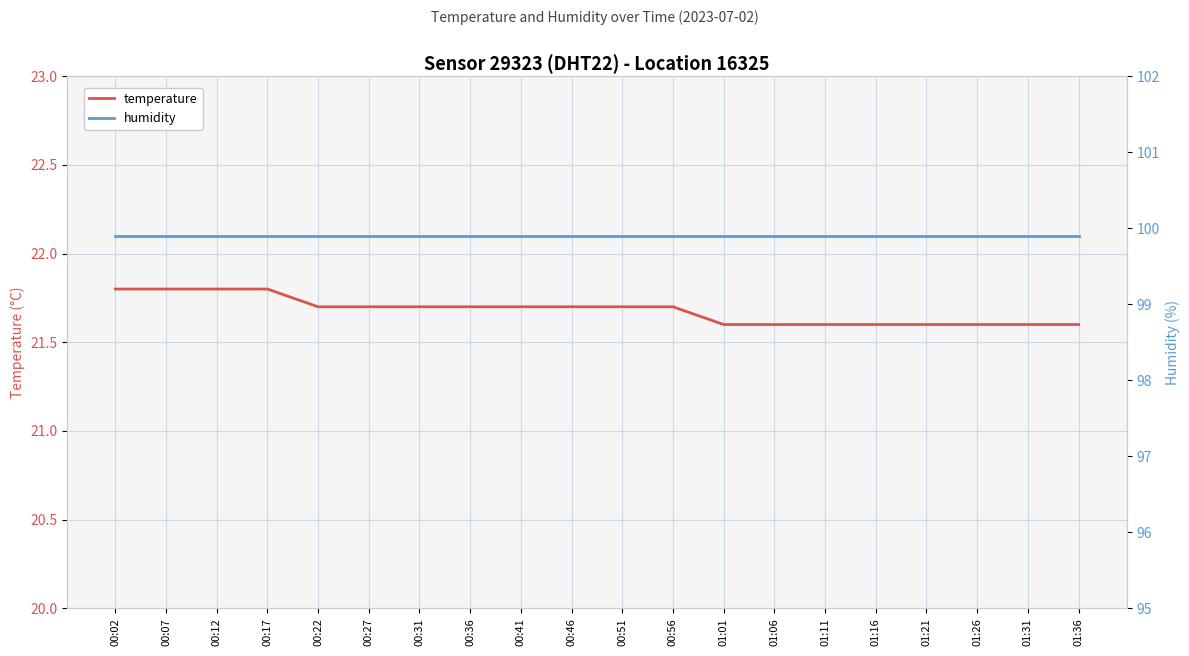

How many data points does each series have?

20